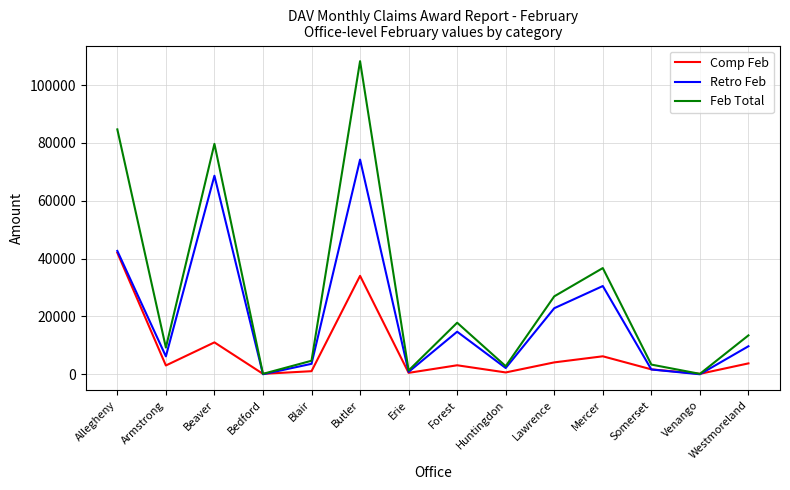

Which series has the largest total across all categories?

Feb Total